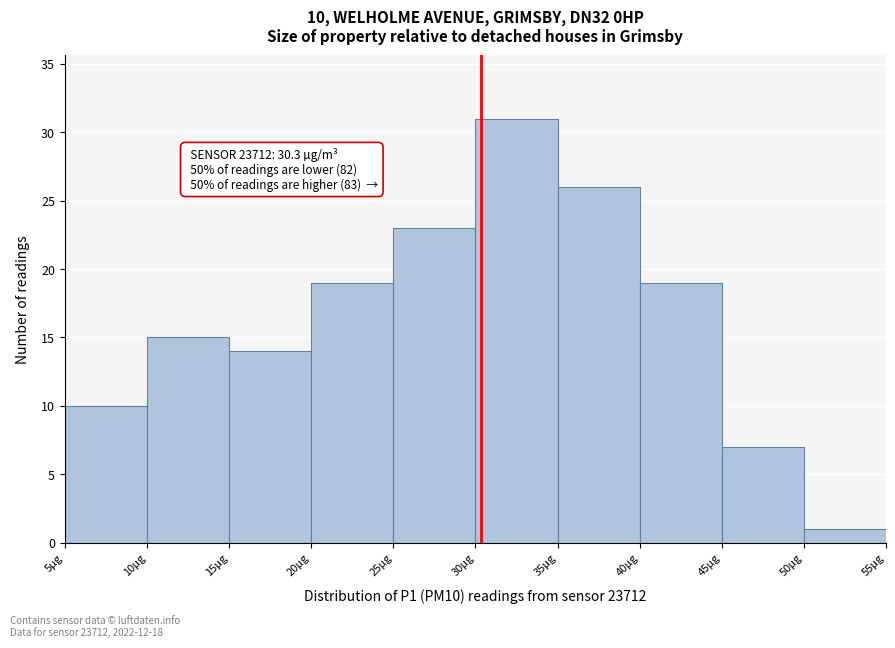

Over which range of the x-axis is the bar tallest?

30 to 35